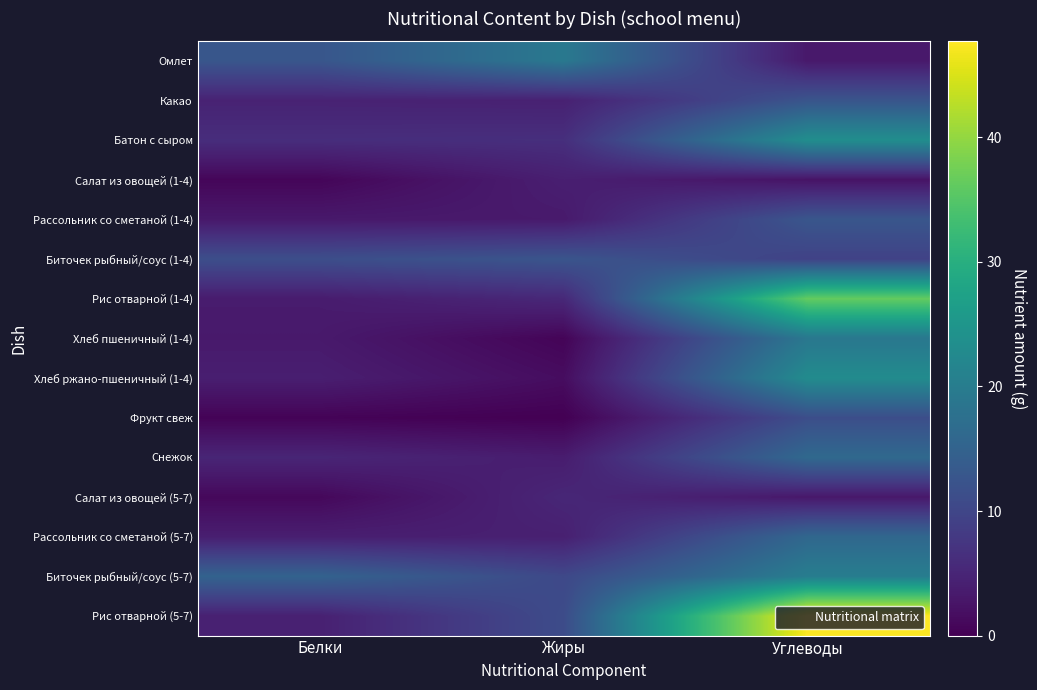

What is the total value across all series at Углеводы?

256.6